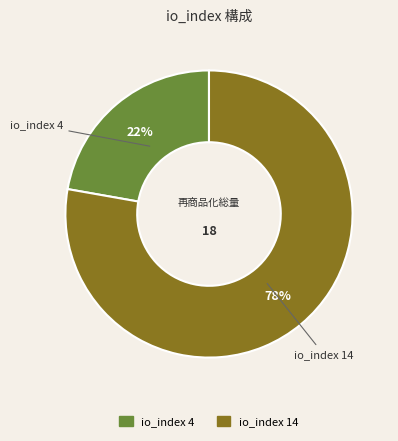

Which slice is the largest?

io_index 14